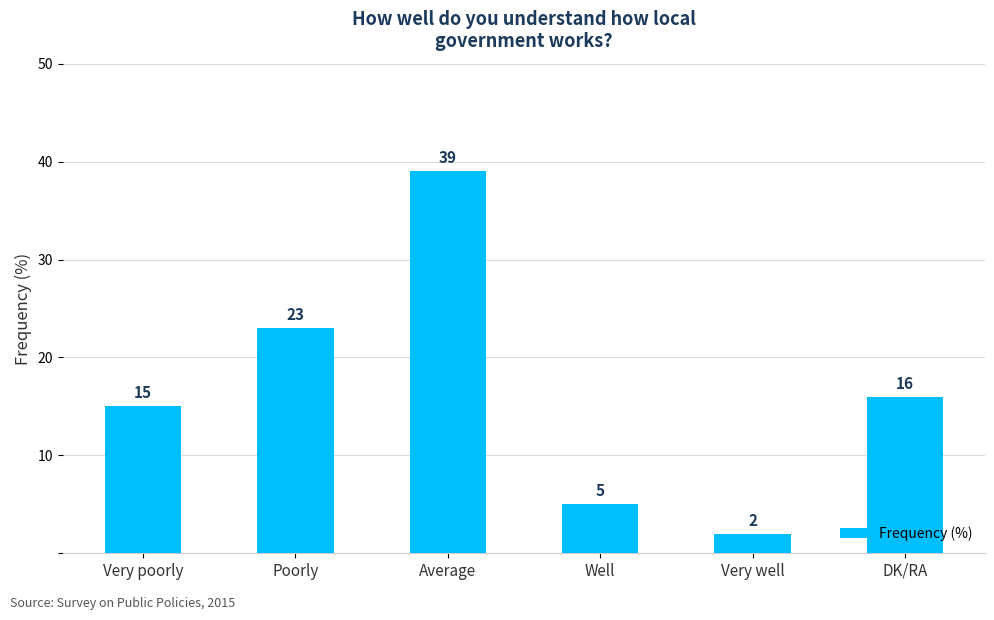

Reading left to right, extract all data points from this chart.

Very poorly=15	Poorly=23	Average=39	Well=5	Very well=2	DK/RA=16